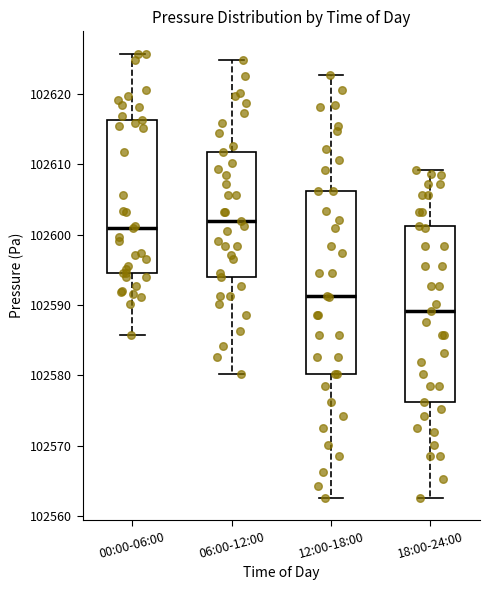

Which box is the tallest, from its lower edge to its upper edge?

12:00-18:00